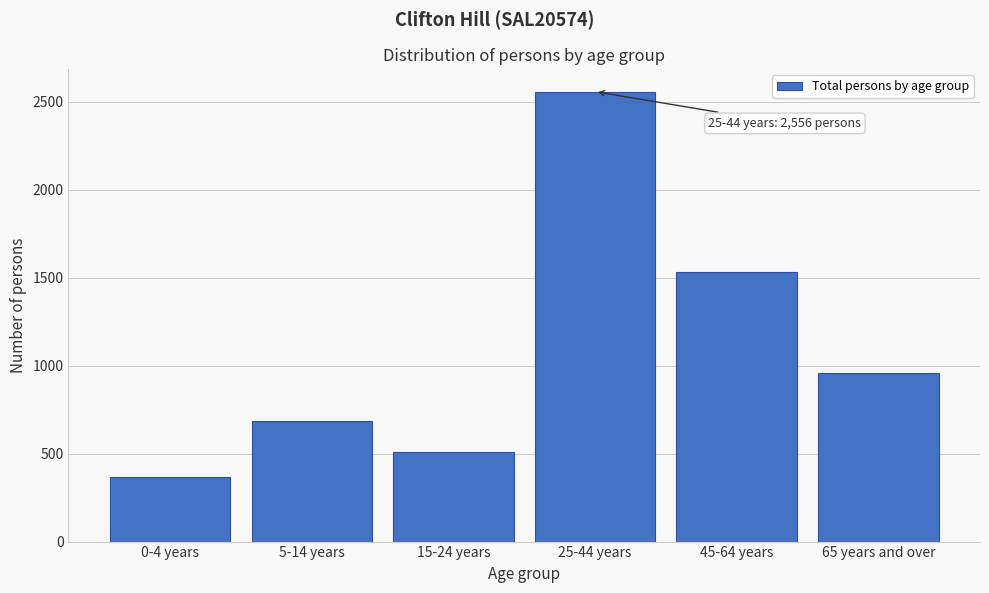

Reading right to left, extract all data points from this chart.

65 years and over=956	45-64 years=1530	25-44 years=2556	15-24 years=507	5-14 years=684	0-4 years=368